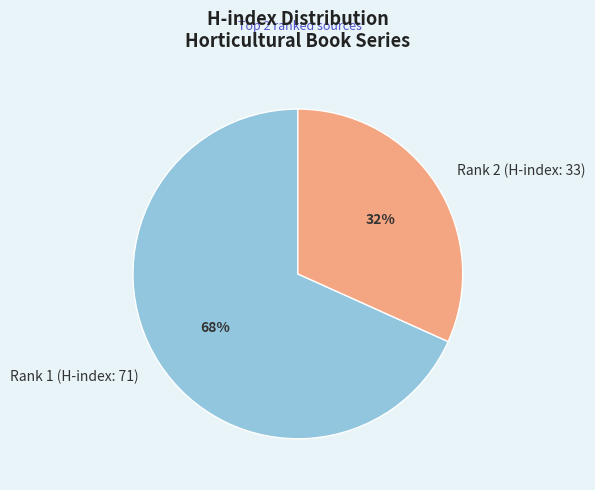

What percentage is the Rank 1 (H-index: 71) slice, to the nearest percent?

68%